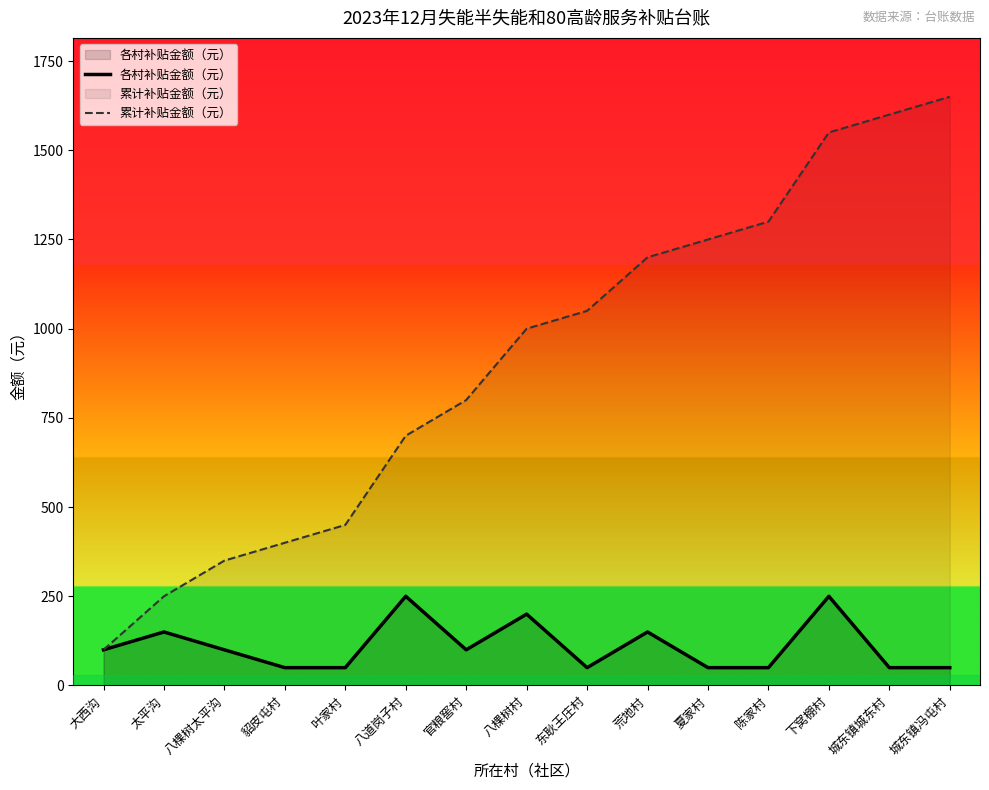

How many lines are shown in the chart?

2